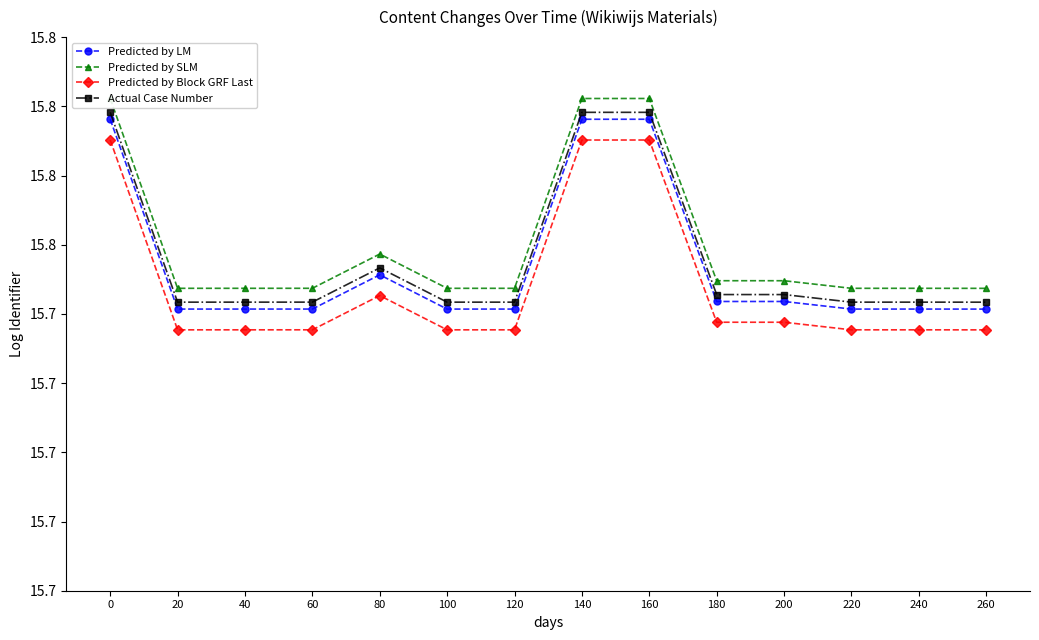

True or false: Predicted by Block GRF Last and Actual Case Number cross at least once.

False